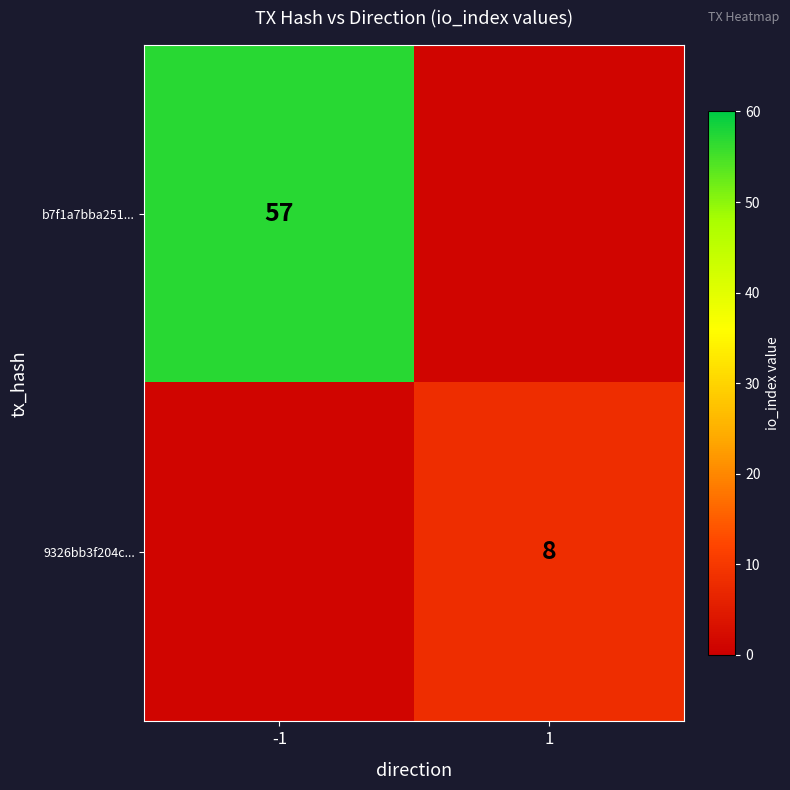

The value of b7f1a7bba251... at -1 is 57. True or false?

True